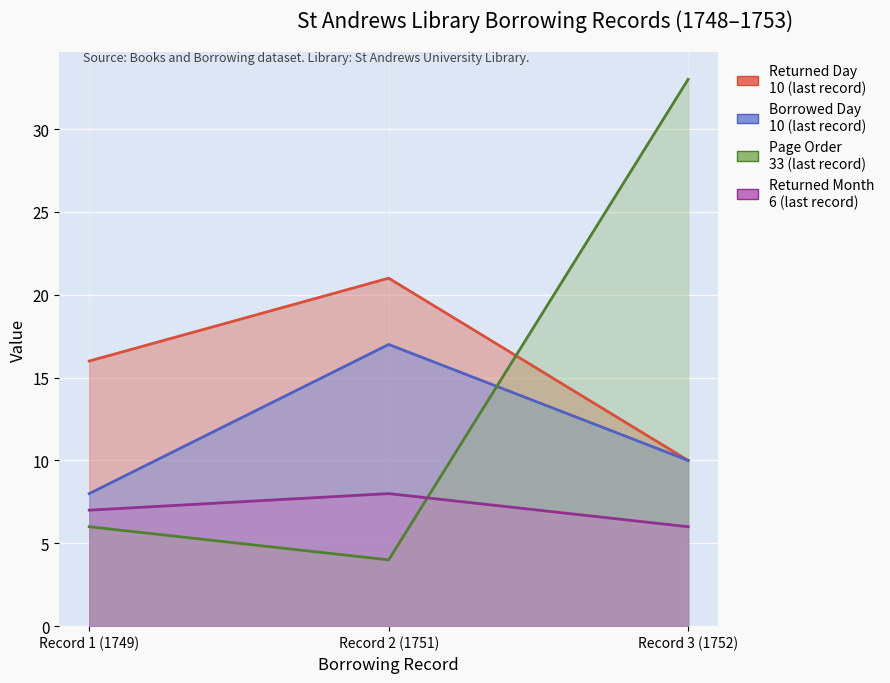

What is the maximum value shown in the chart?

33